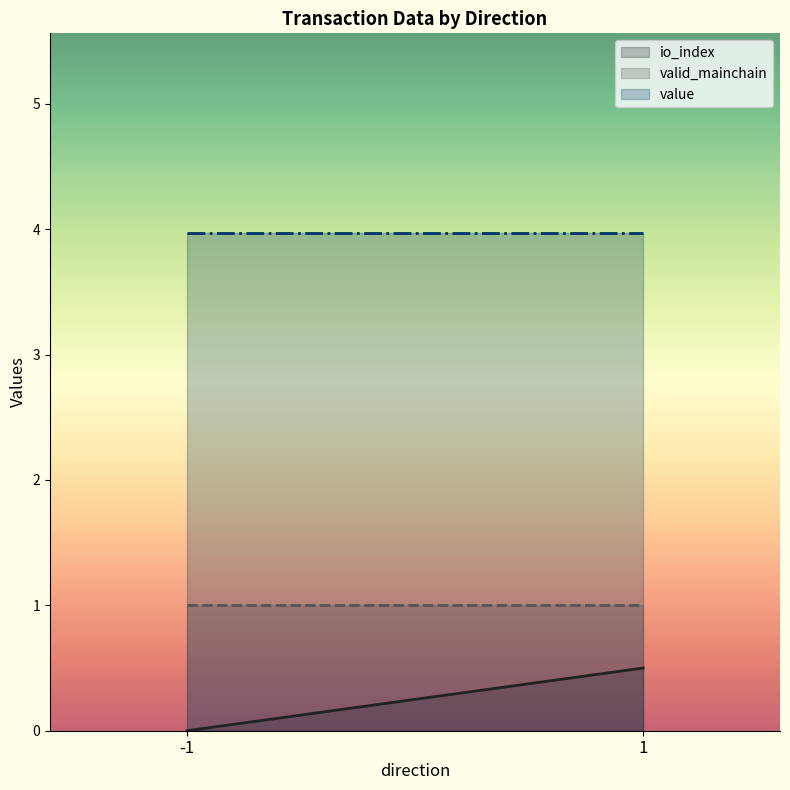

Is it true that valid_mainchain equals 1.0 at 1?

True